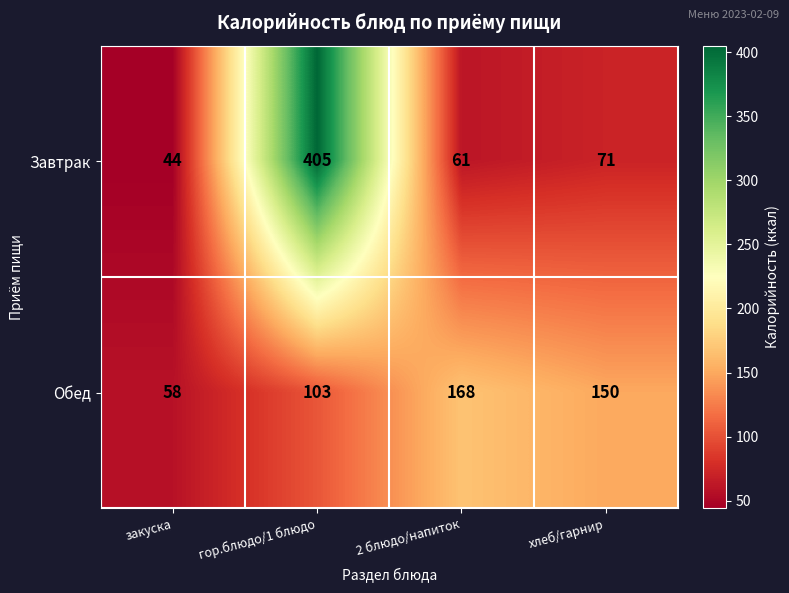

At which category does the chart reach its peak across all series?

гор.блюдо/1 блюдо